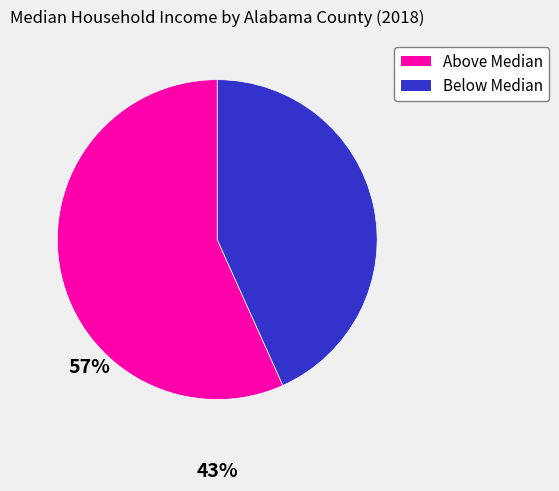

Is there a majority slice in this chart?

Yes